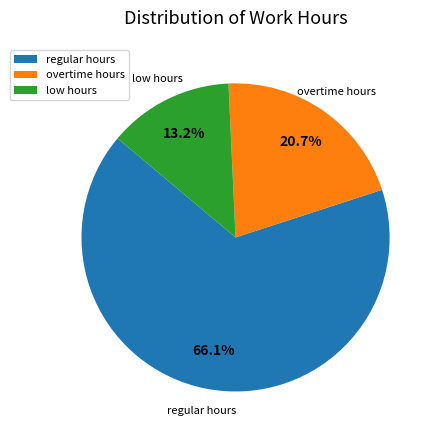

How much of the chart is everything except low hours?

86.8%